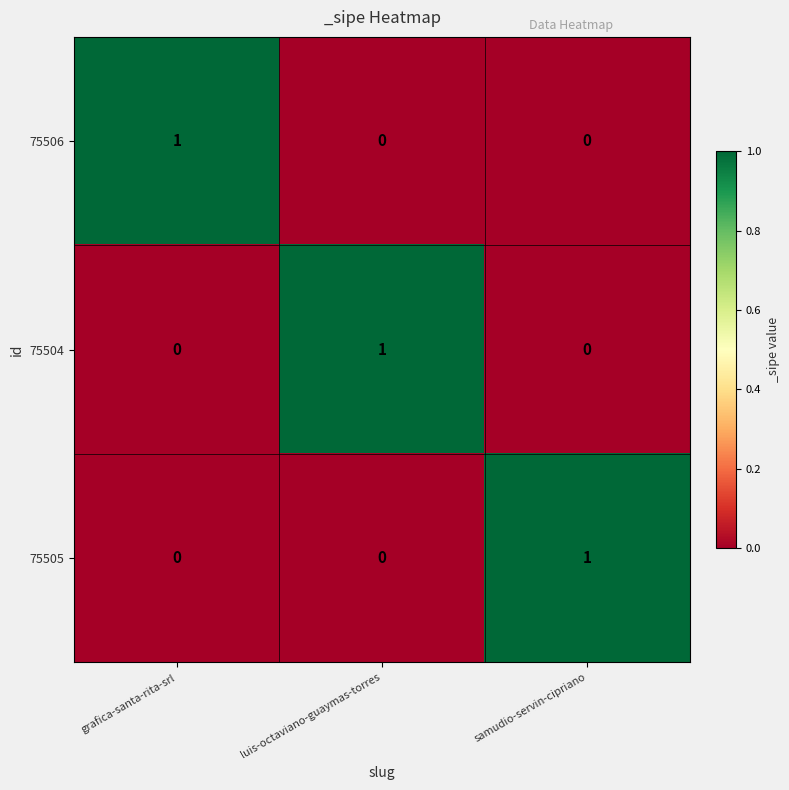

Count the 75505 values in the range 0 to 1.

3